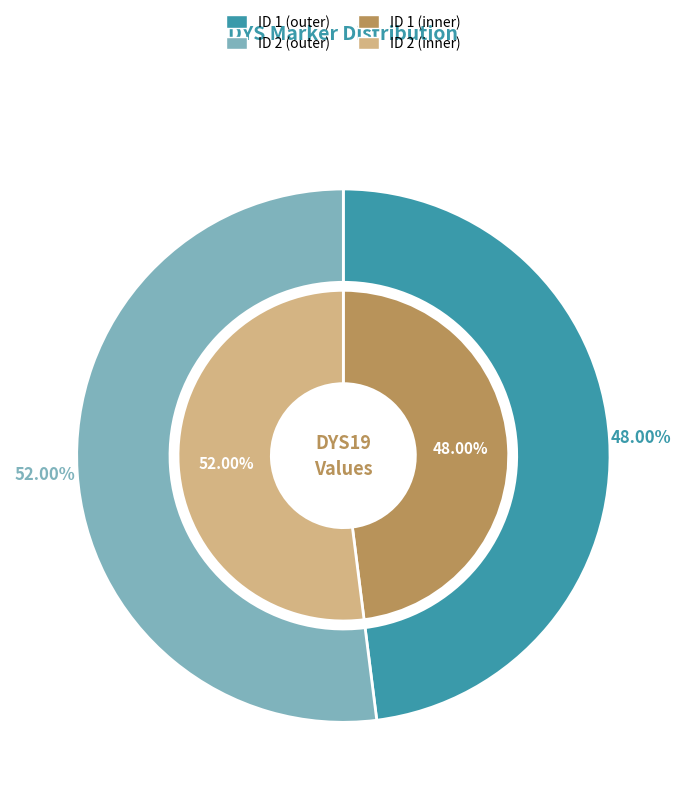

The 1 slice represents 48% of the pie. True or false?

True